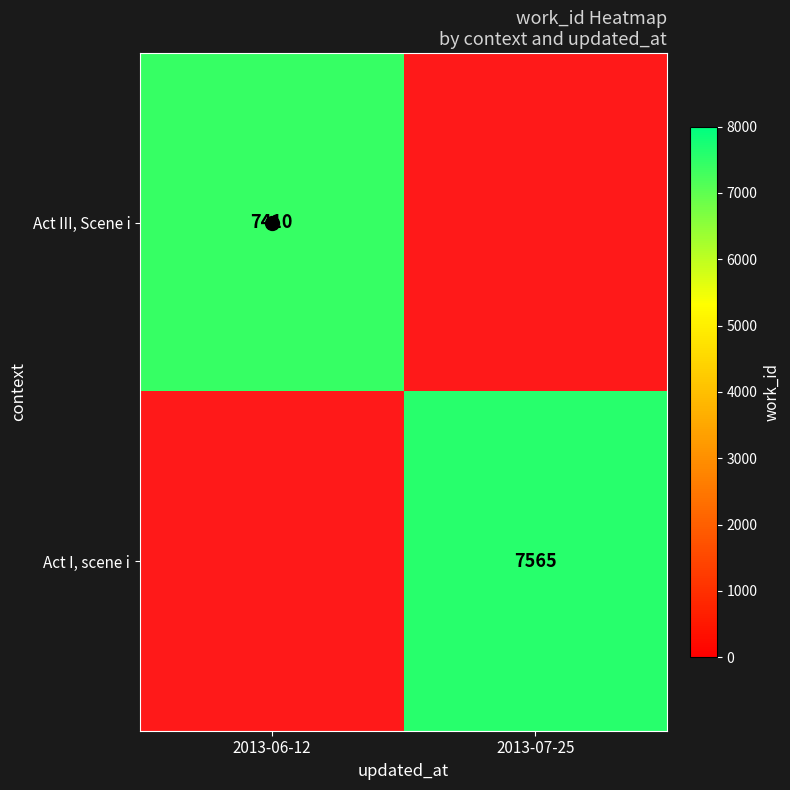

What is the maximum value shown in the chart?

7565.0